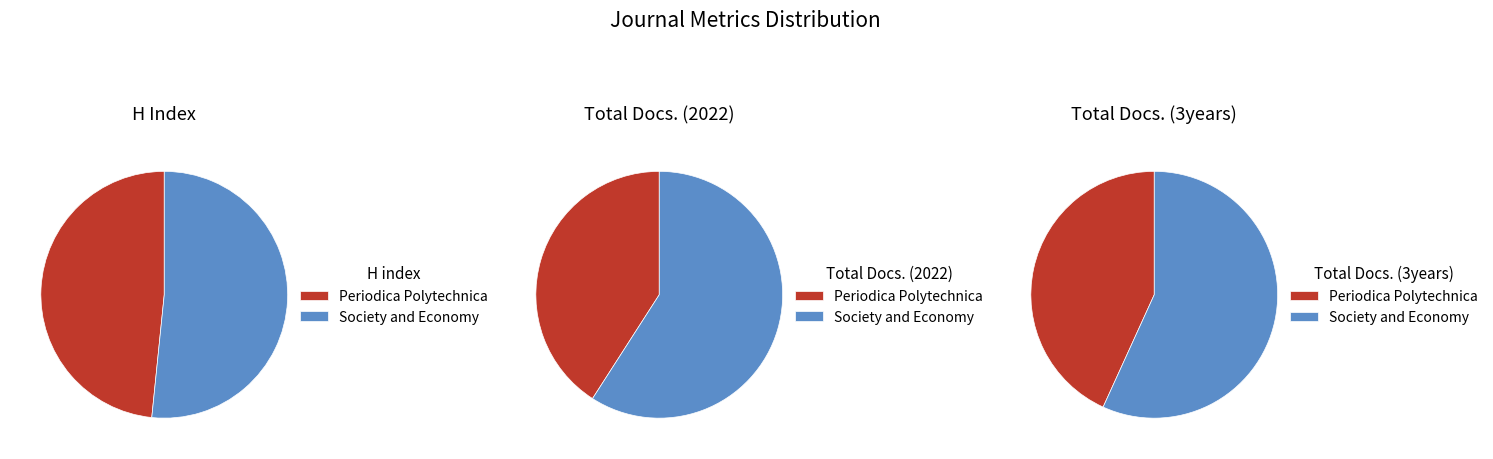

Does any single category account for the majority?

Yes